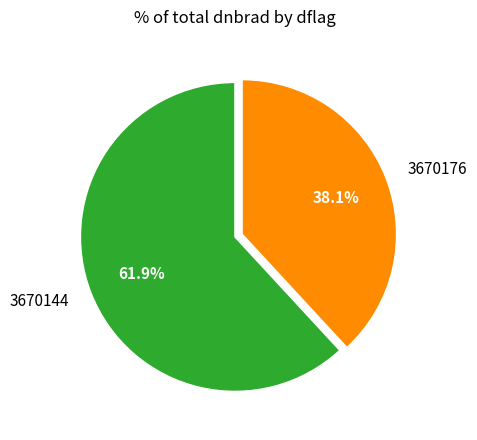

Which has a higher value, 3670144 or 3670176?

3670144